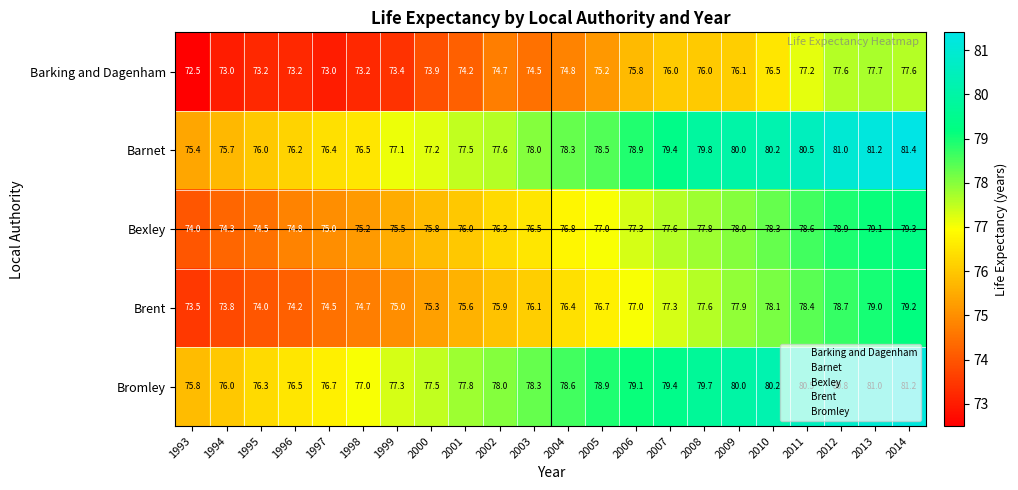

Which series changed the most between 2003 and 2006?

Barking and Dagenham